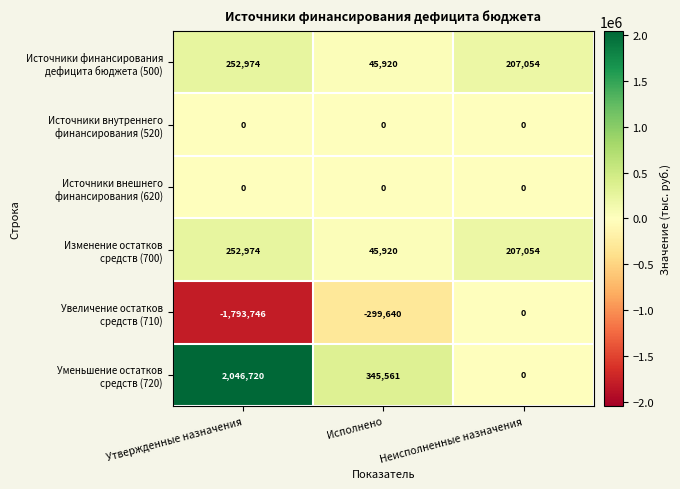

Count the number of categories in the chart.

3